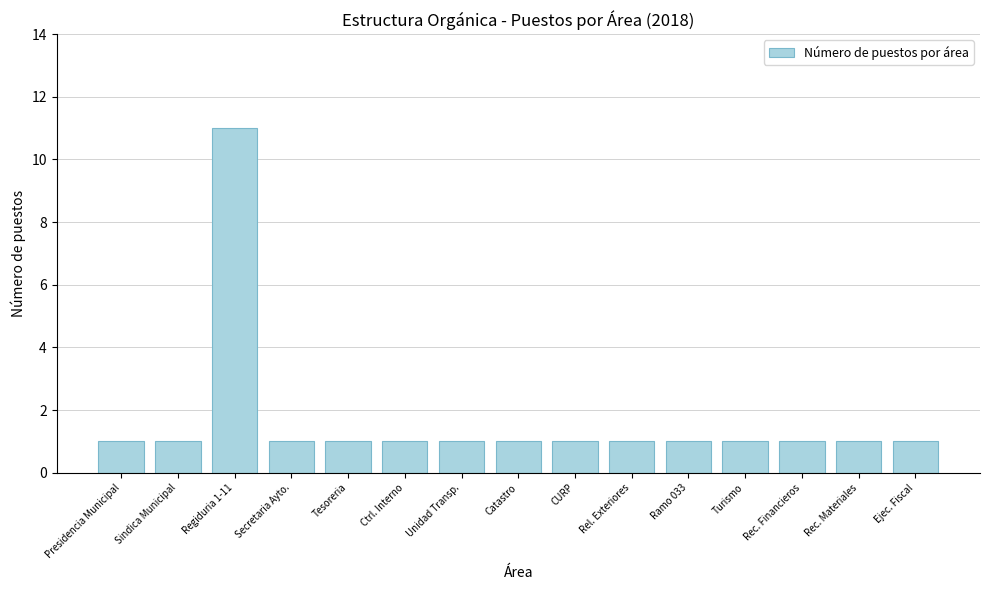

What is the greatest value displayed?

11